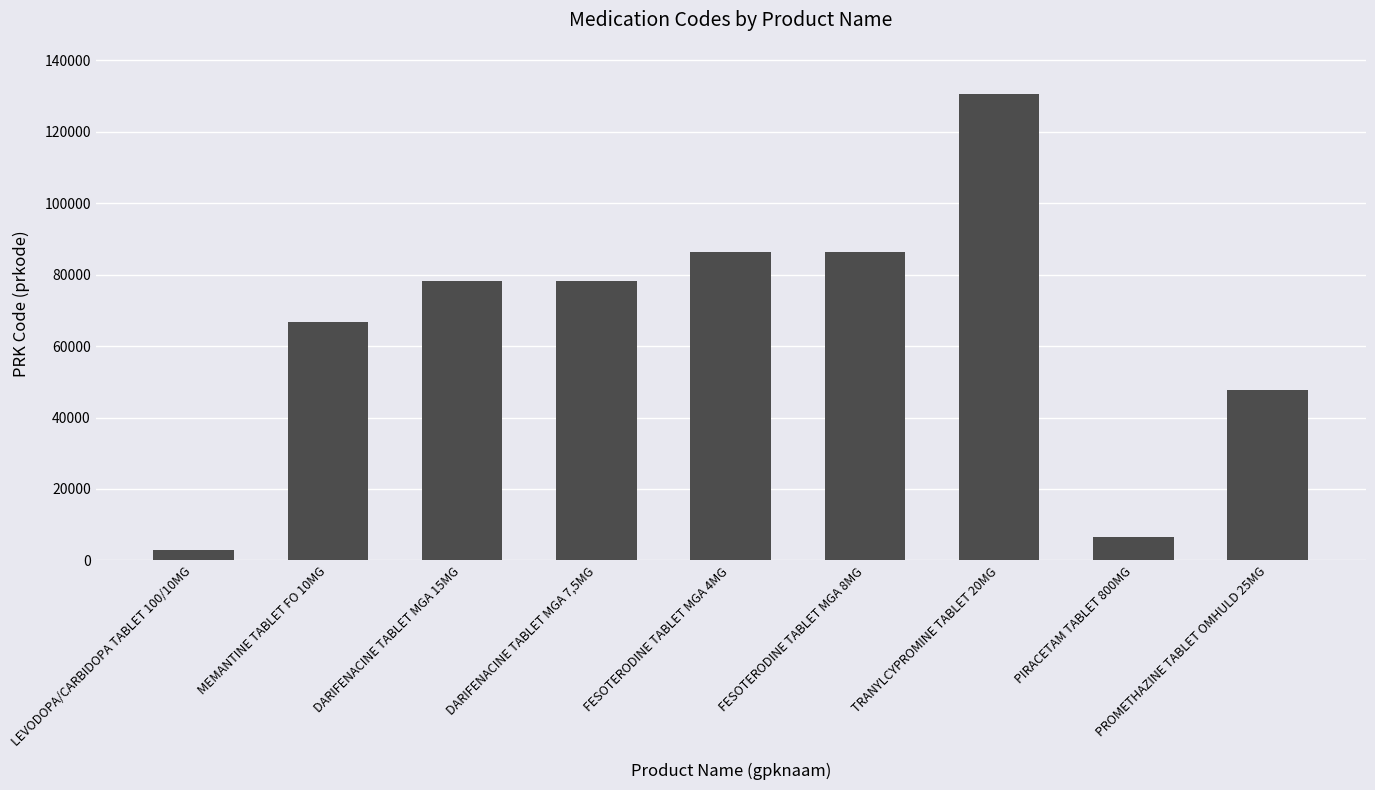

Between DARIFENACINE TABLET MGA 7,5MG and MEMANTINE TABLET FO 10MG, which is larger?

DARIFENACINE TABLET MGA 7,5MG